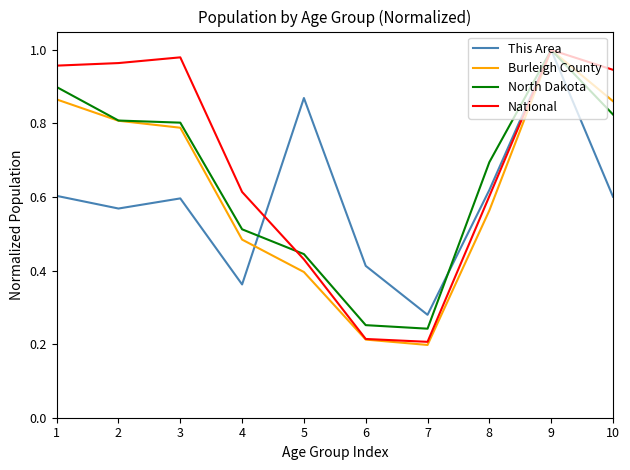

Between 1 and 8, which series saw the biggest shift?

National